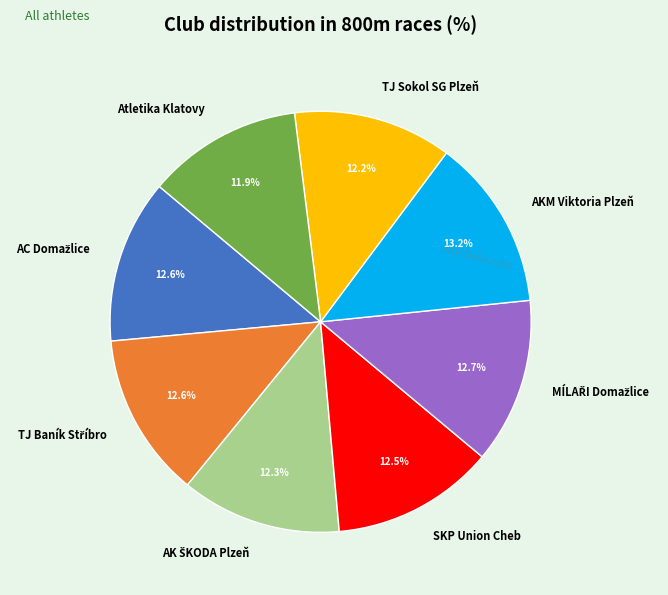

Does TJ Sokol SG Plzeň account for over 50% of the chart?

No